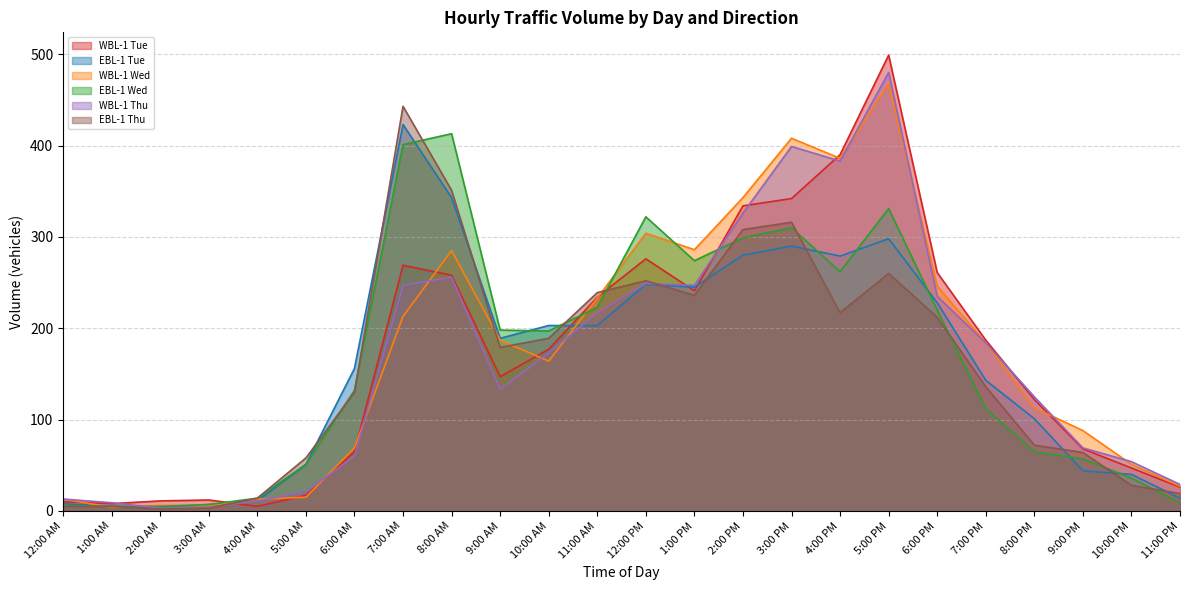

What is the lowest value of the EBL-1 Wed series?

5